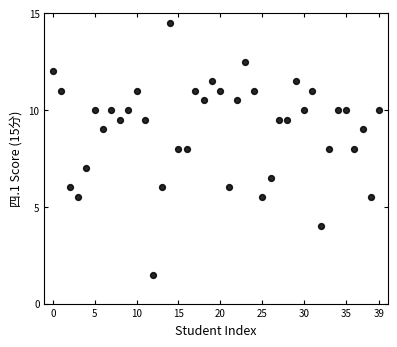

What is the range of Y values (max minus min)?

13.0